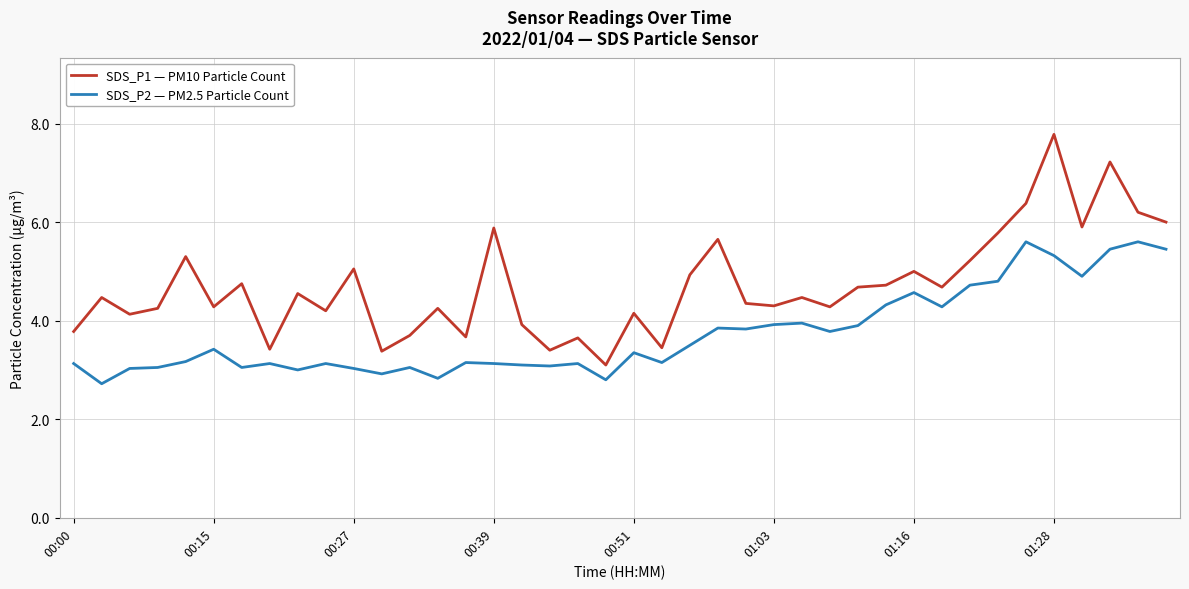

Which series has the largest total across all categories?

SDS_P1 — PM10 Particle Count